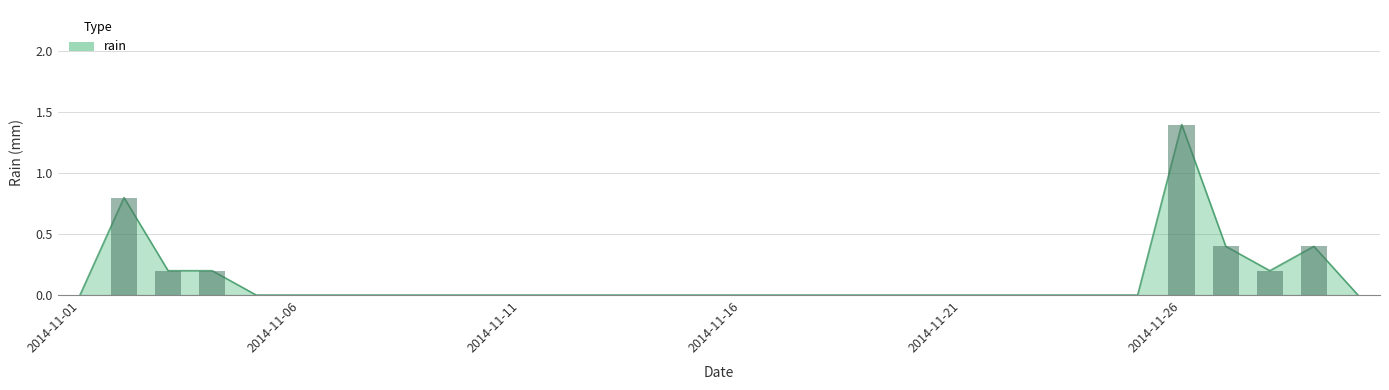

Is it true that the value at 2014-11-14 is 0.0?

True